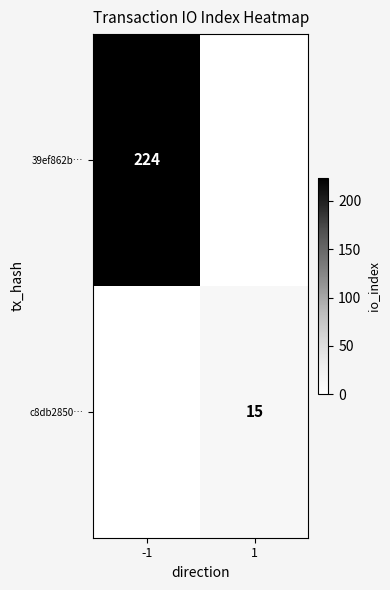

What is the difference between the highest and lowest values at 1?

15